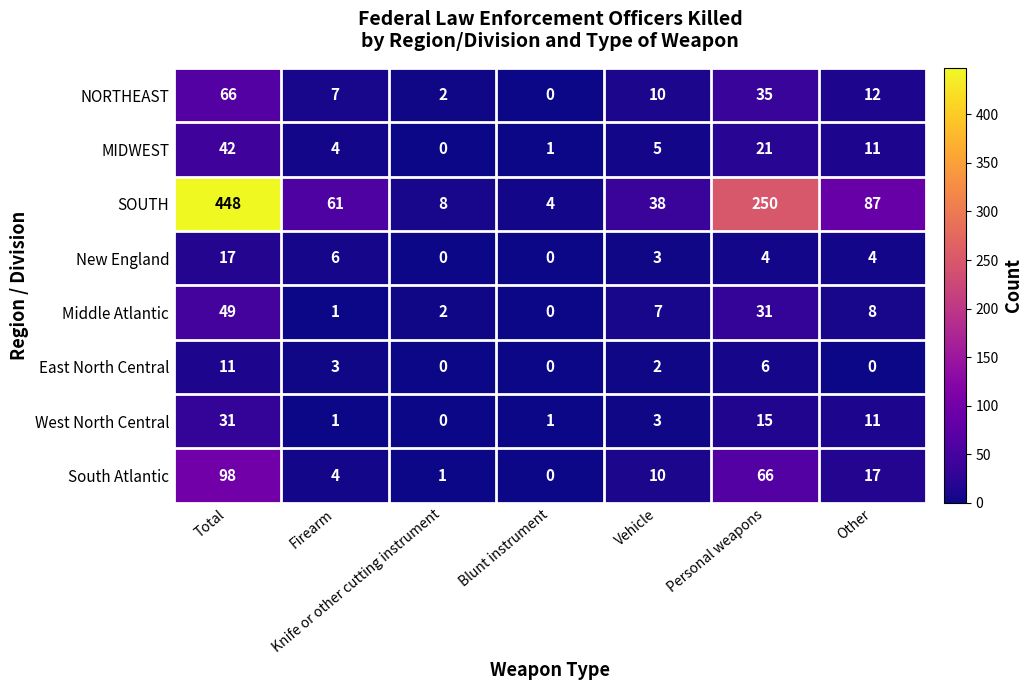

Read the New England value at Firearm.

6